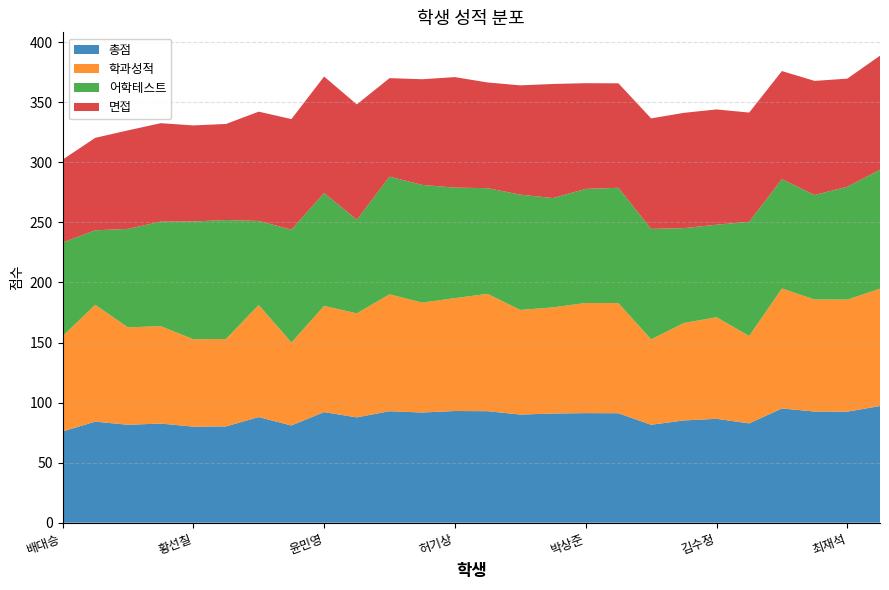

Reading left to right, transcribe all the data shown in this chart.

총점: 배대승=76.0	최연희=84.2	김태정=81.5	이원섭=82.5	황선칠=80.0	문은아=80.2	정태은=88.0	남미경=81.0	윤민영=92.1	최선수=87.7	백준걸=92.8	이나영=91.8	허기상=93.0	박영후=92.8	정환홍=90.0	박병훈=90.9	박상준=91.2	최경수=91.2	고수정=81.5	도경민=85.2	김수정=86.5	유응구=82.7	이병렬=95.2	이영희=92.5	최재석=92.5	김형섭=97.2
학과성적: 배대승=79.3	최연희=97.3	김태정=81.1	이원섭=81.1	황선칠=72.8	문은아=72.8	정태은=93.3	남미경=69.1	윤민영=88.4	최선수=86.6	백준걸=97.3	이나영=91.5	허기상=94.0	박영후=97.7	정환홍=87.1	박병훈=88.4	박상준=91.7	최경수=91.7	고수정=71.1	도경민=81.1	김수정=84.6	유응구=72.8	이병렬=99.9	이영희=93.3	최재석=93.3	김형섭=97.7
어학테스트: 배대승=78.0	최연희=62.0	김태정=82.0	이원섭=87.0	황선칠=98.0	문은아=99.0	정태은=70.0	남미경=94.0	윤민영=94.0	최선수=78.0	백준걸=98.0	이나영=98.0	허기상=92.0	박영후=88.0	정환홍=96.0	박병훈=91.0	박상준=95.0	최경수=96.0	고수정=92.0	도경민=79.0	김수정=77.0	유응구=95.0	이병렬=91.0	이영희=87.0	최재석=94.0	김형섭=99.0
면접: 배대승=69.0	최연희=77.0	김태정=82.0	이원섭=82.0	황선칠=80.0	문은아=80.0	정태은=91.0	남미경=92.0	윤민영=97.0	최선수=96.0	백준걸=82.0	이나영=88.0	허기상=92.0	박영후=88.0	정환홍=91.0	박병훈=95.0	박상준=88.0	최경수=87.0	고수정=92.0	도경민=96.0	김수정=96.0	유응구=91.0	이병렬=90.0	이영희=95.0	최재석=90.0	김형섭=95.0